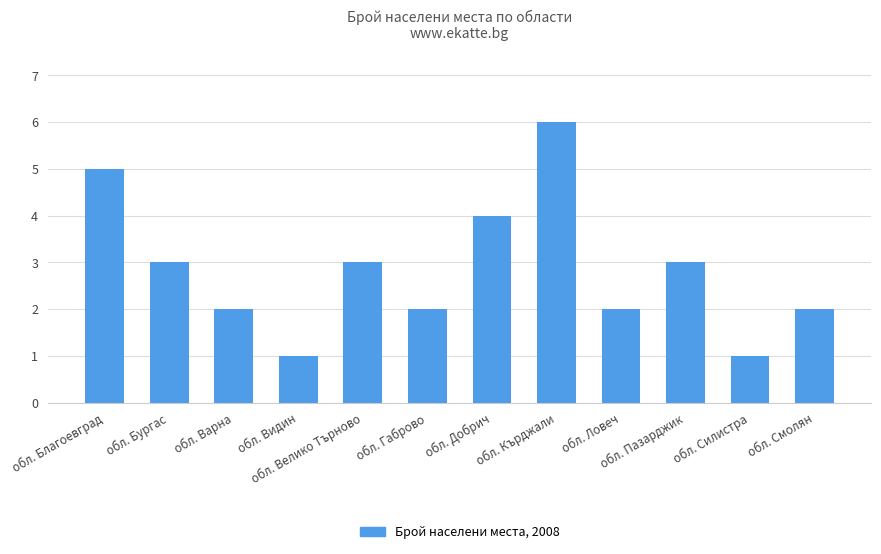

How many data points are less than 3?

6